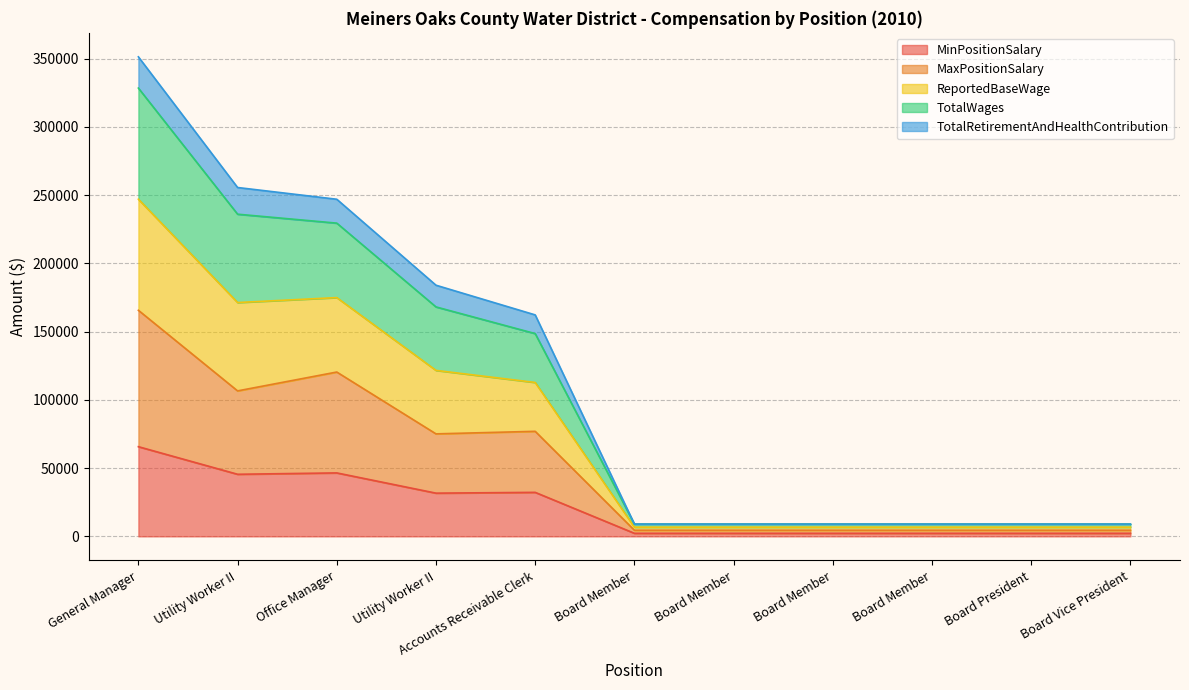

At which category is the sum across all series the highest?

General Manager